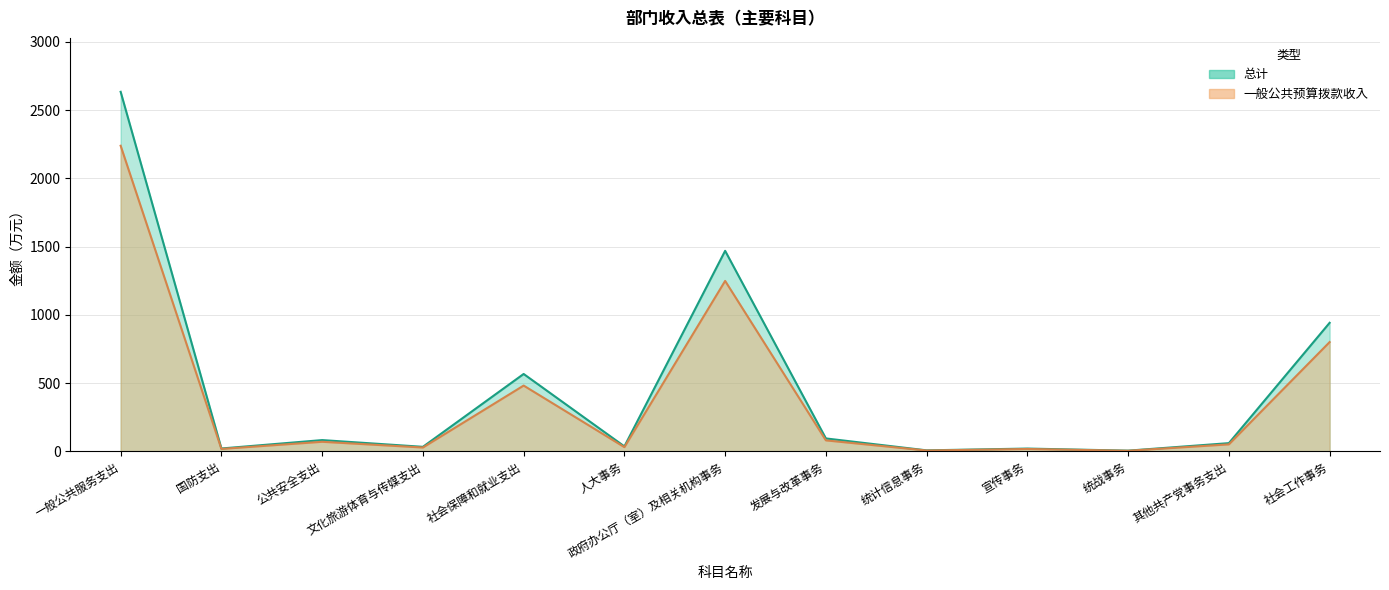

What is the difference between the maximum and second lowest values in the 一般公共预算拨款收入 series?

2232.2